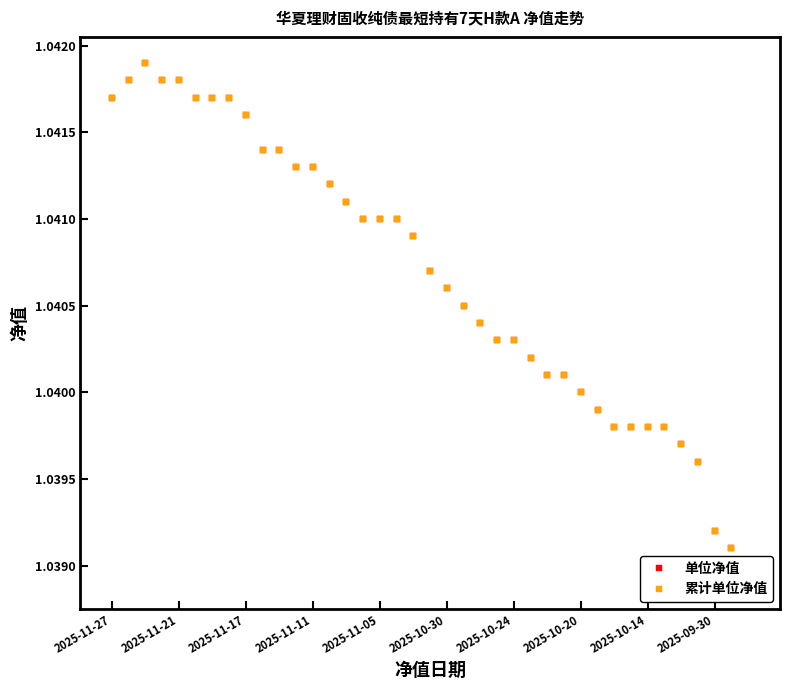

True or false: 累计单位净值 and 单位净值 cross at least once.

False